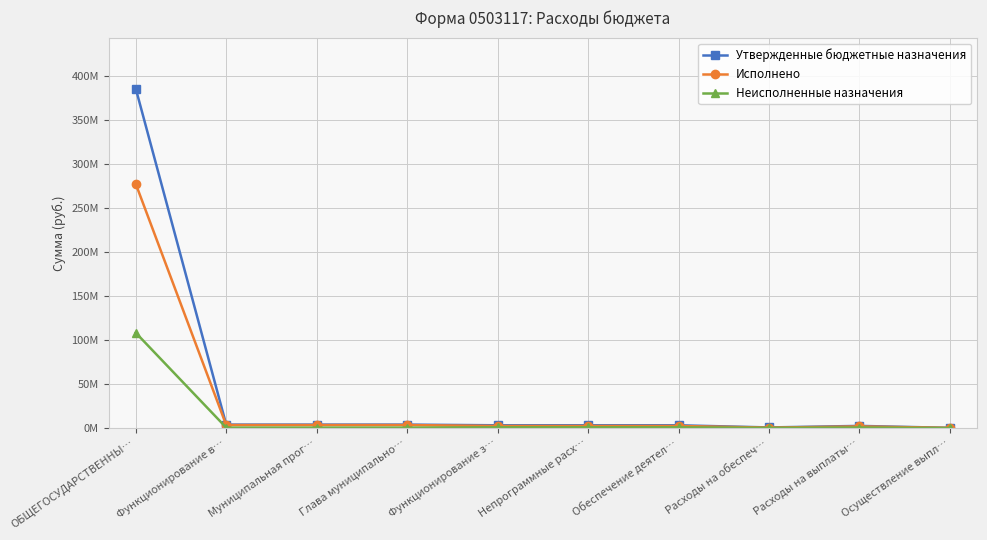

What is the sum of all Неисполненные назначения values?

112955087.8